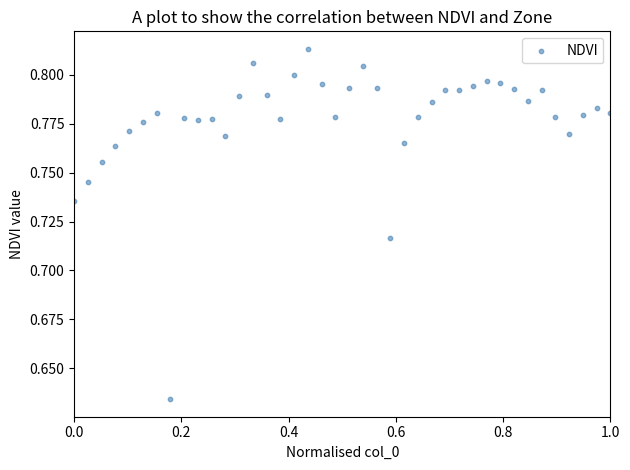

What is the range of X values (max minus min)?

1.0